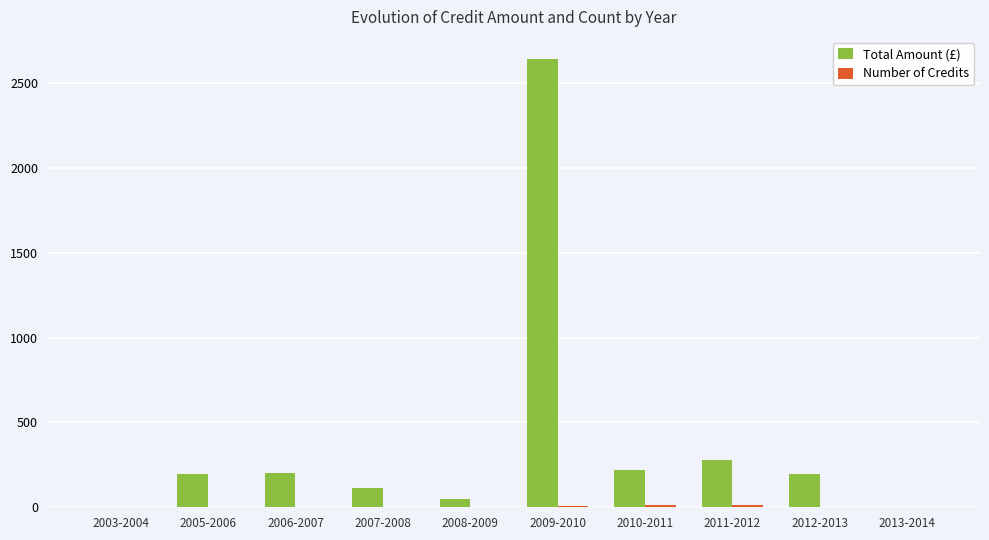

How many data points in Total Amount (£) are above 199?

5